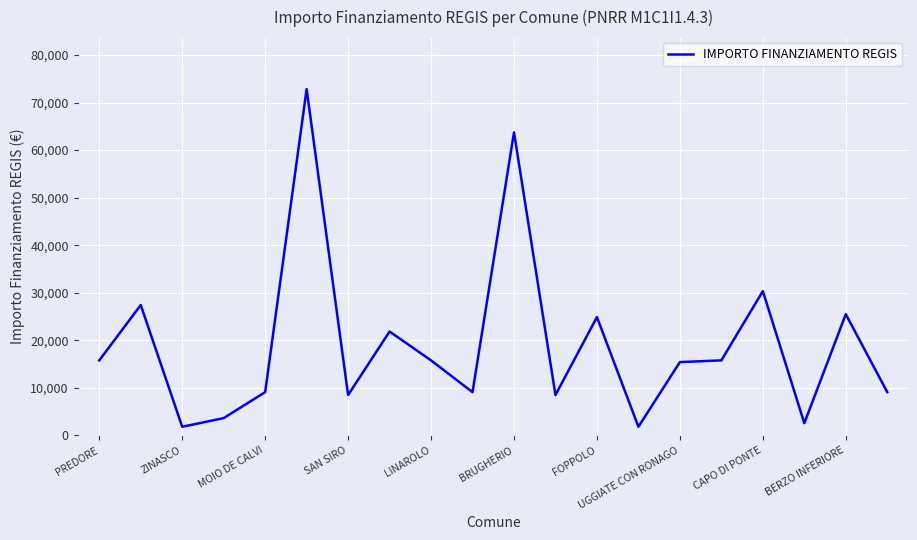

What is the smallest value displayed?

1821